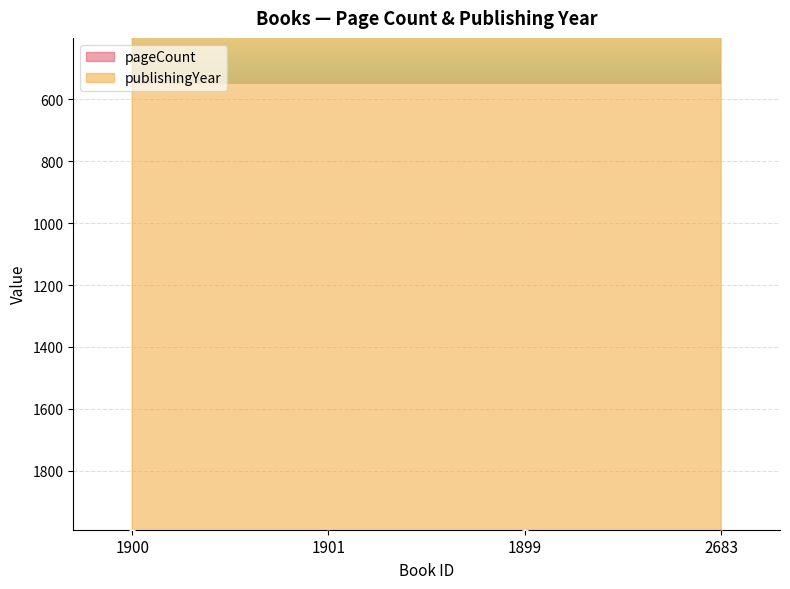

In pageCount, how many points are lower than both neighbors (excluding endpoints)?

1